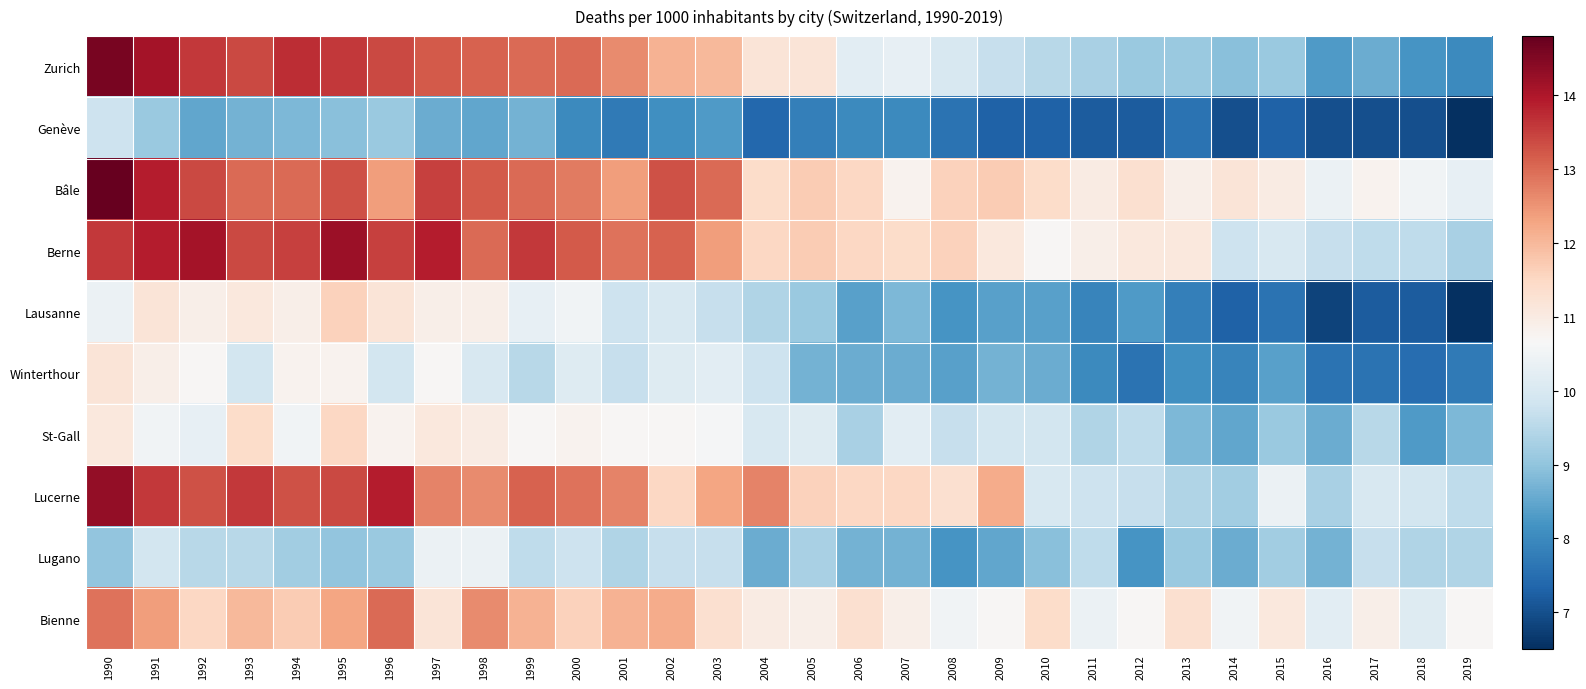

Which series has the largest total across all categories?

Bâle